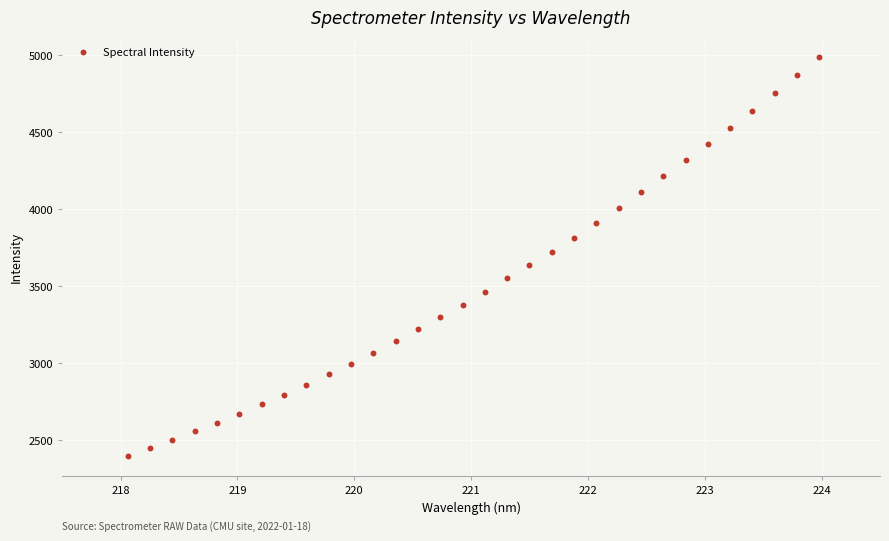

What is the range of X values (max minus min)?

5.9